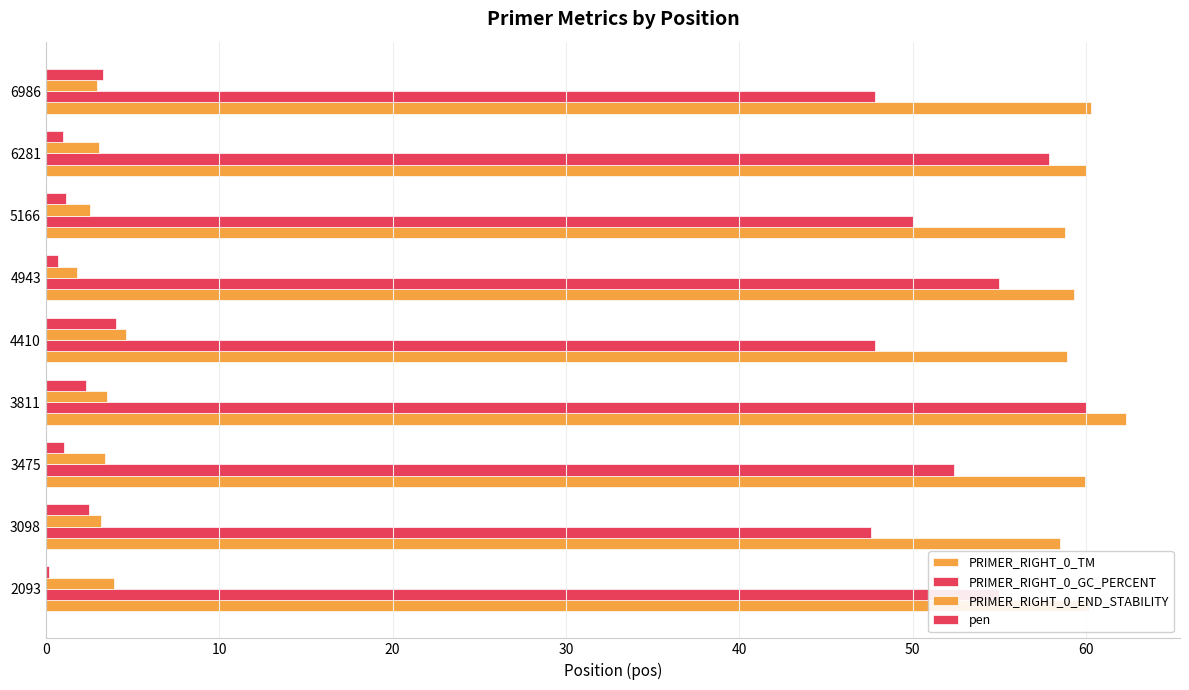

What is the highest value of the PRIMER_RIGHT_0_END_STABILITY series?

4.6